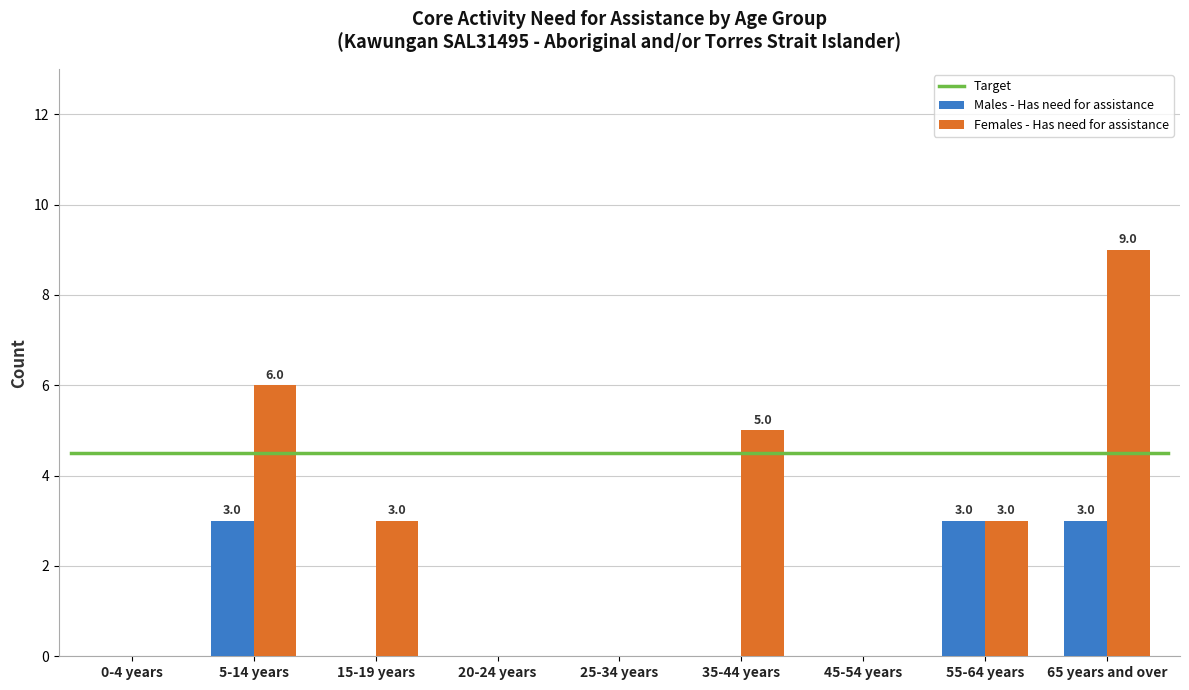

What is the sum of all Males - Has need for assistance values?

9